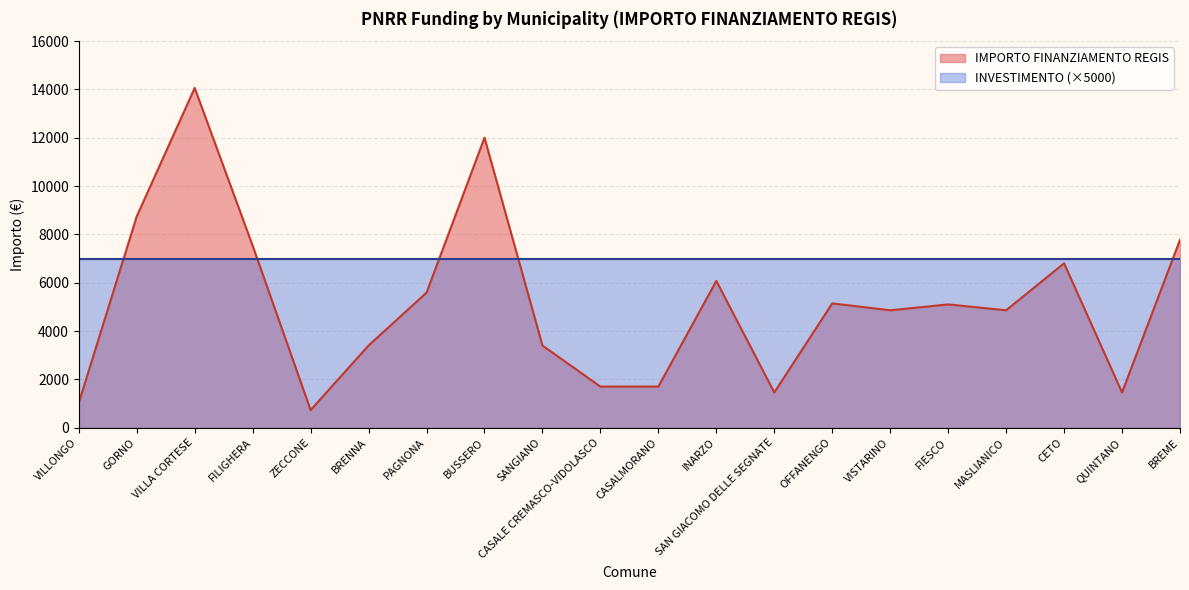

What is the average value?

5172